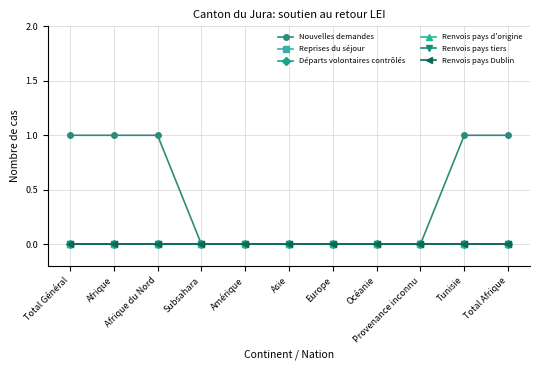

The value of Reprises du séjour at Subsahara is 0. True or false?

True